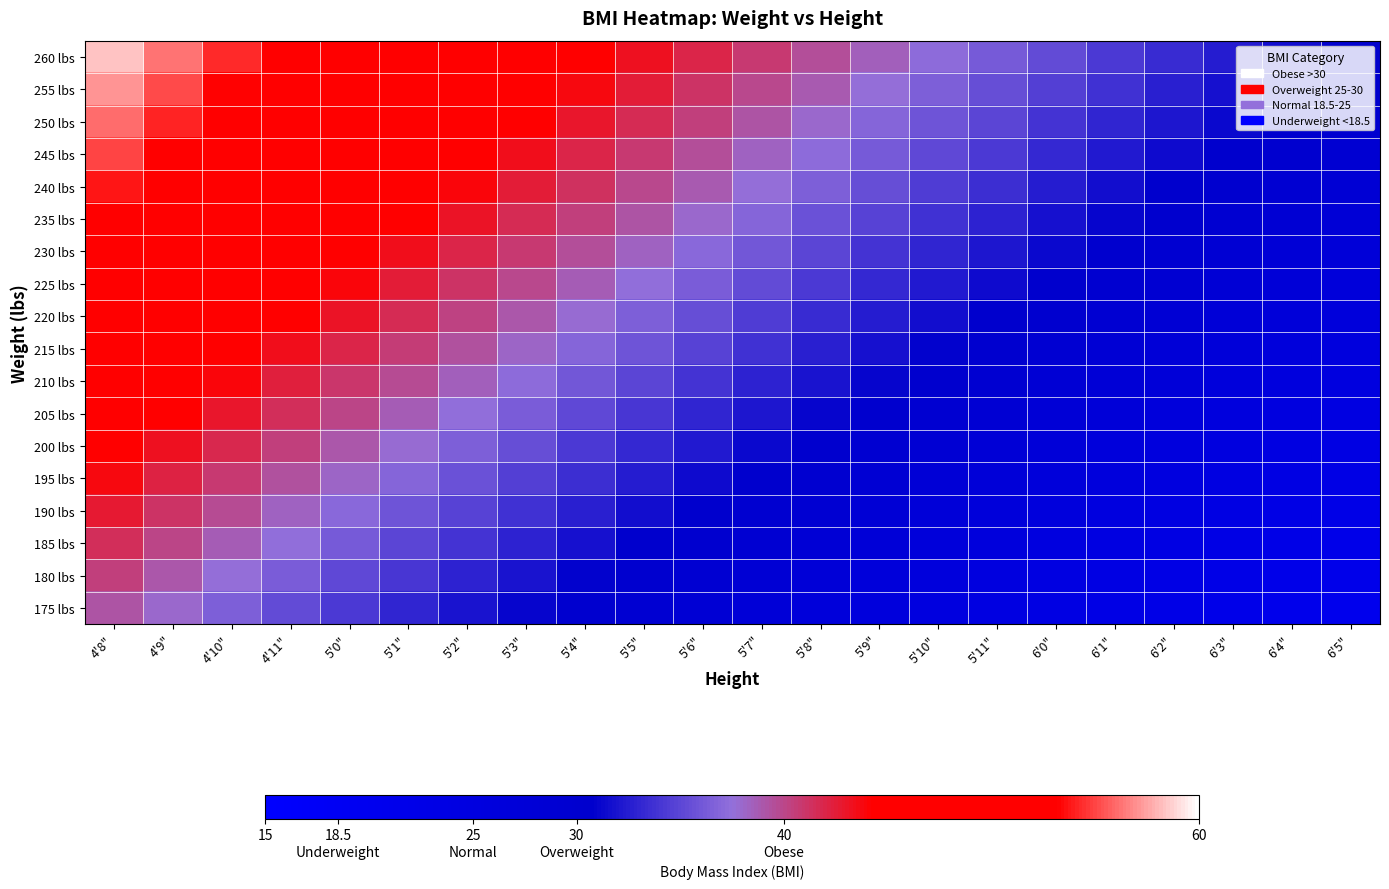

At how many categories does at least one series exceed 33?

19